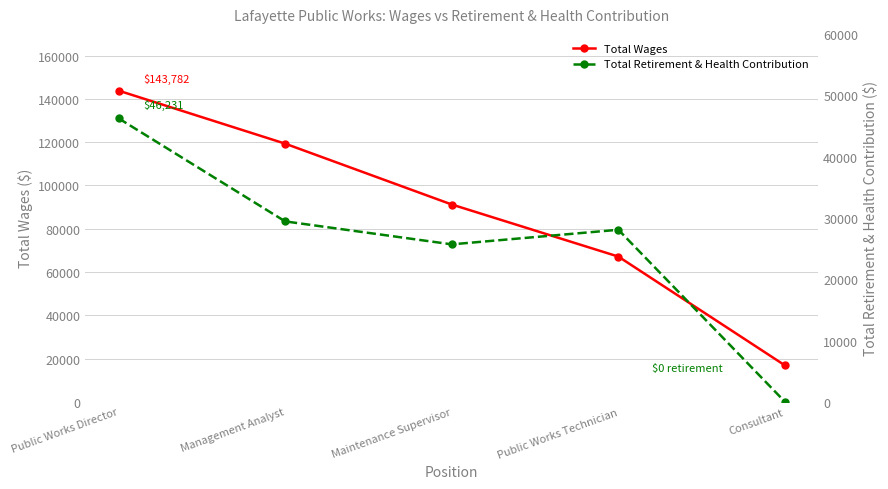

What are all the series names shown in the legend?

Total Wages, Total Retirement & Health Contribution